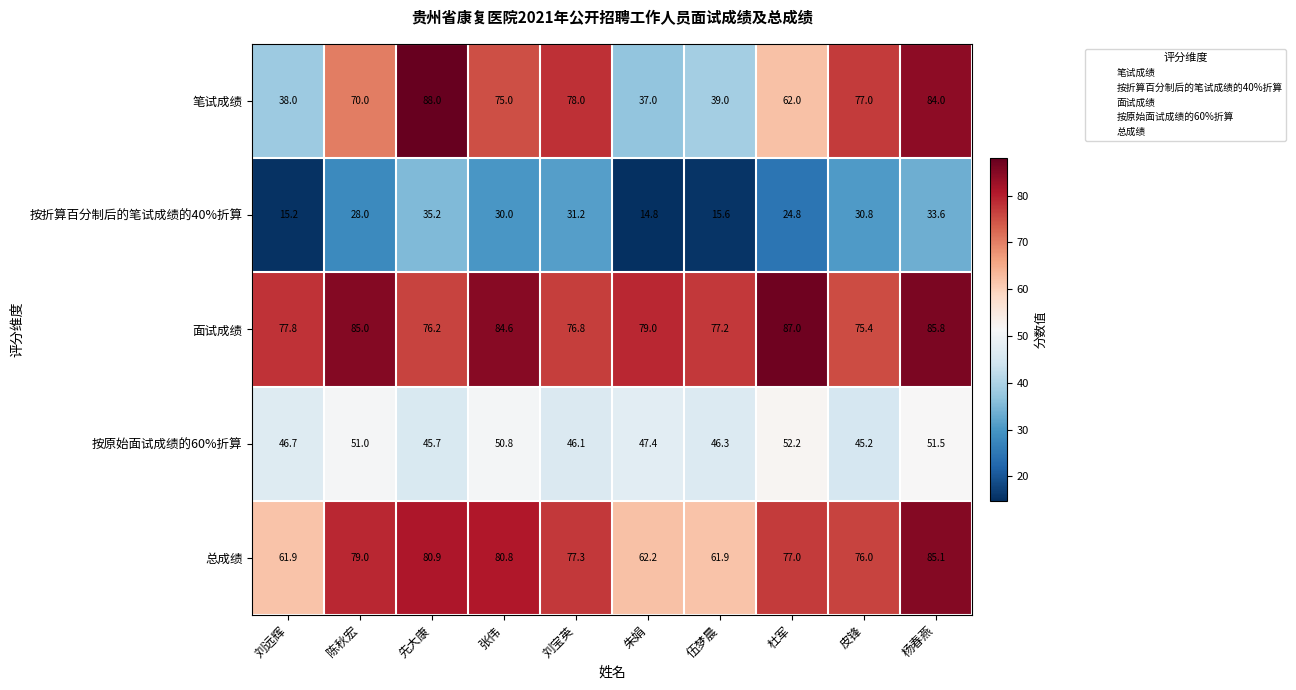

At which category is the sum across all series the highest?

杨春燕